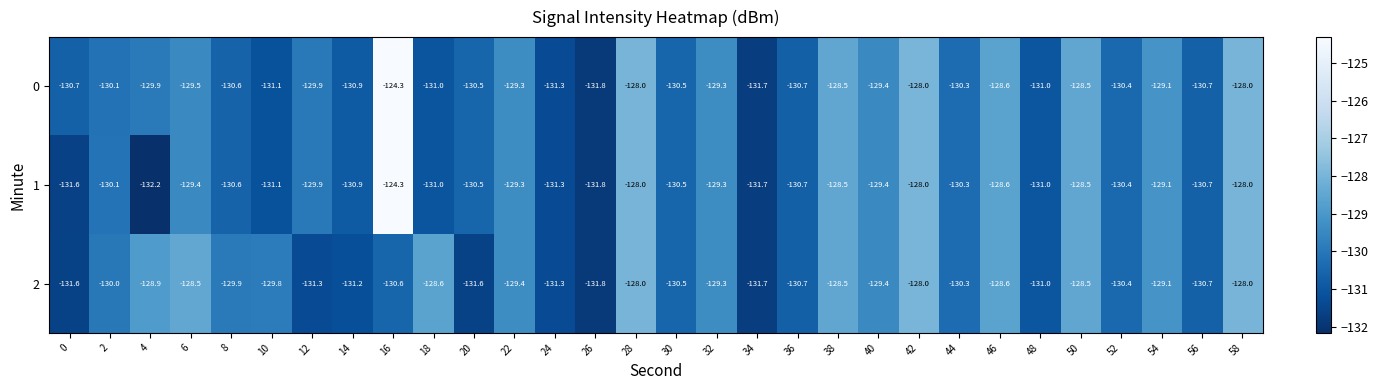

What is the difference between the 0 values at 6 and 34?

2.2